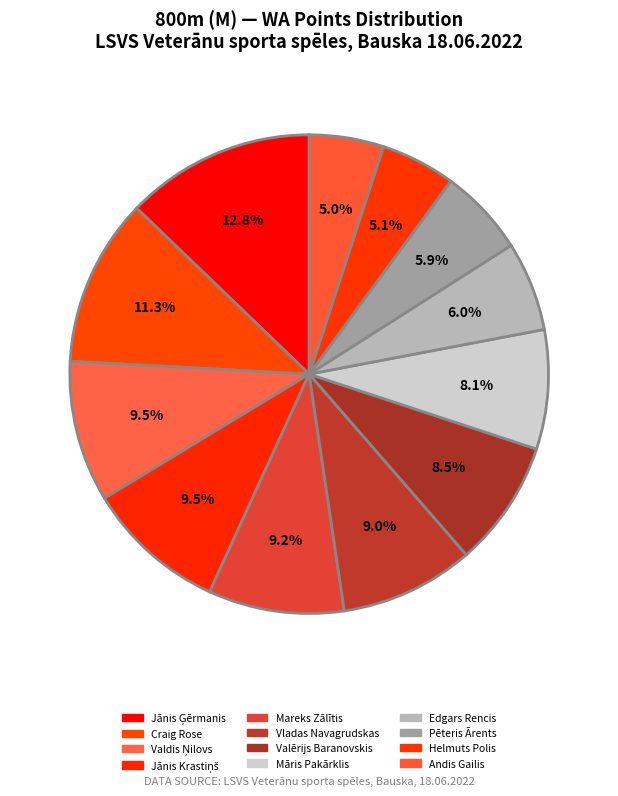

Count the number of slices in the pie.

12